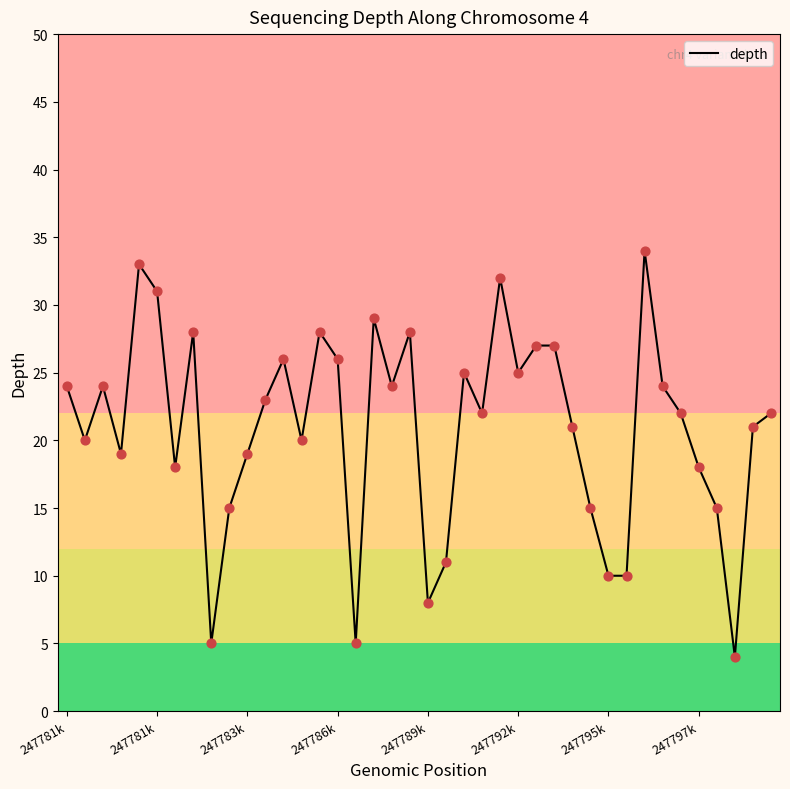

What is the difference between the maximum and minimum values?

30